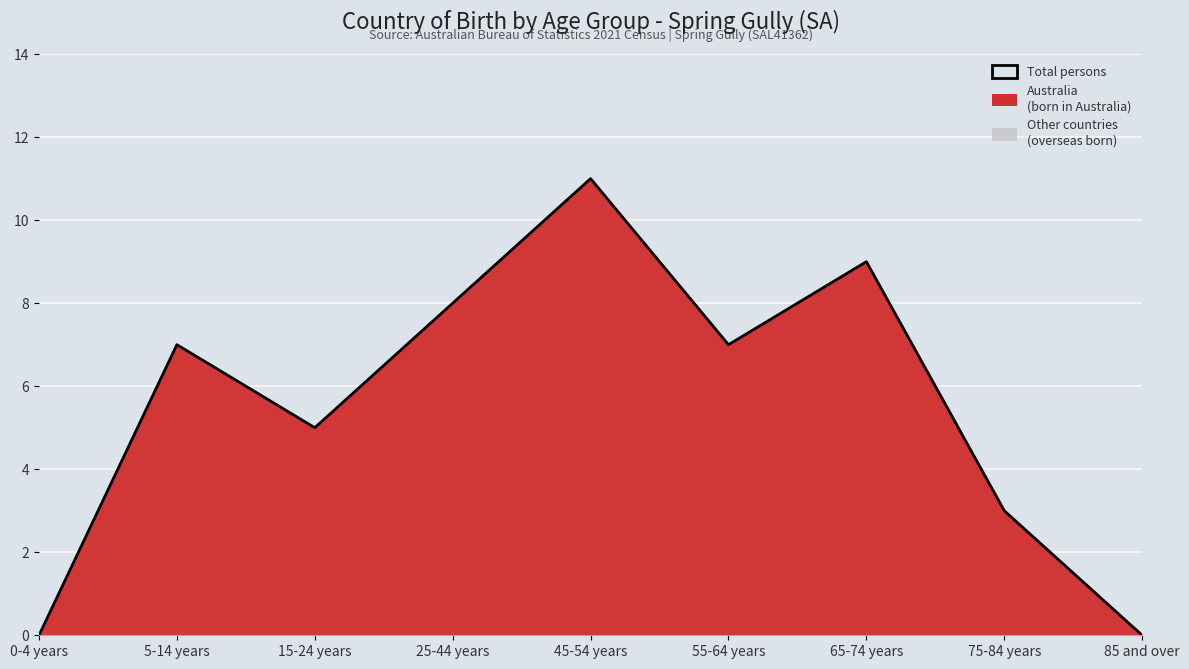

Does the chart display data point markers on the line(s)?

No